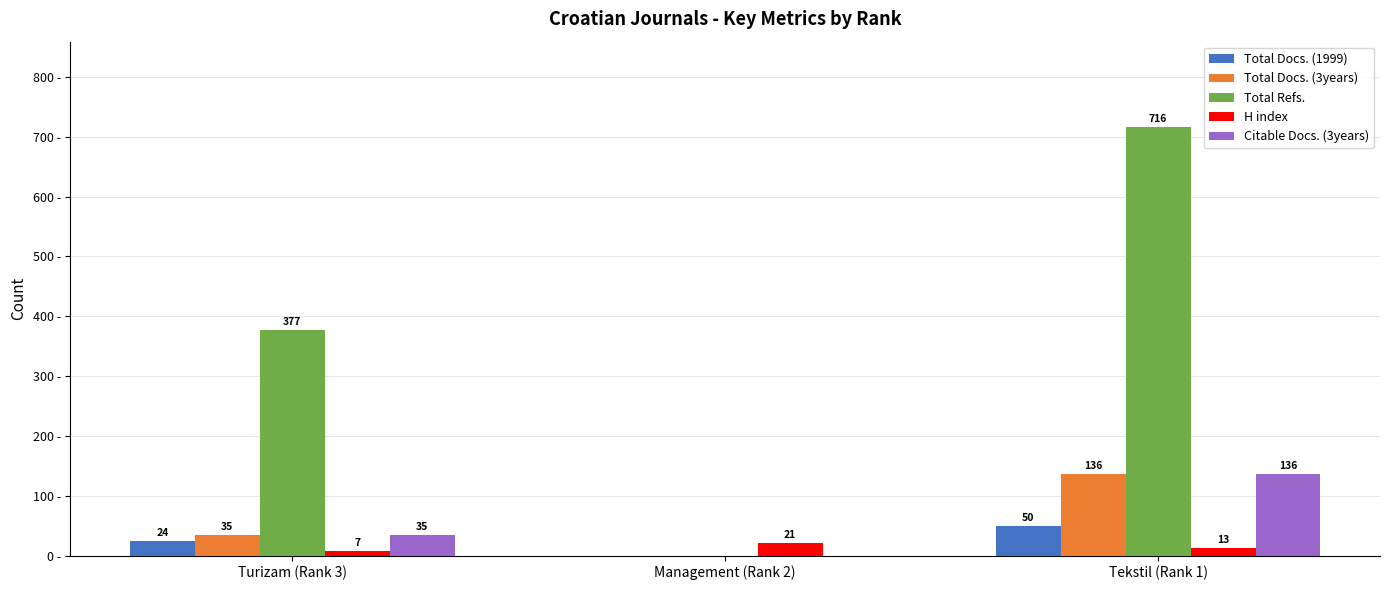

Which label corresponds to the largest value in the chart?

Tekstil (Rank 1)